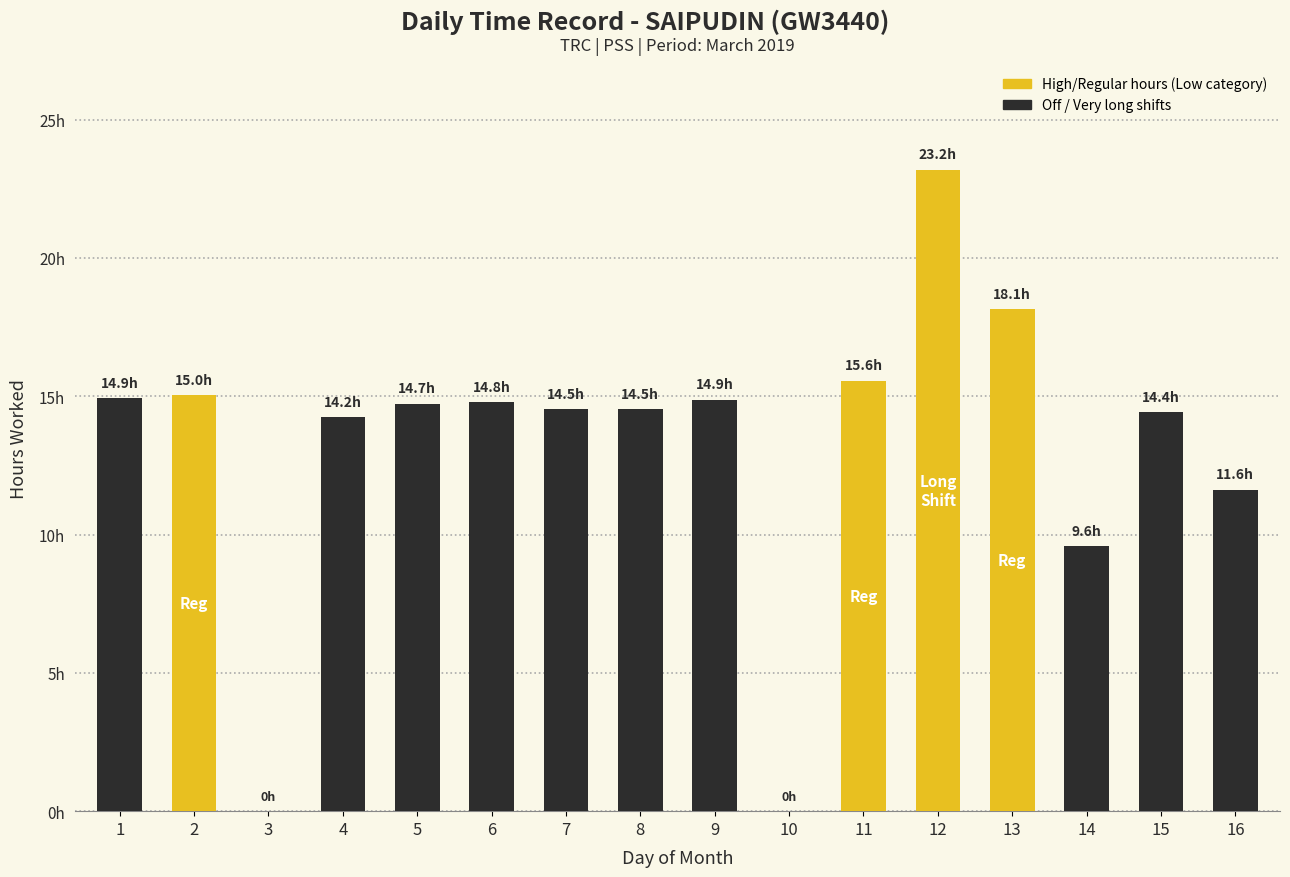

Reading left to right, transcribe all the data shown in this chart.

14.9	15.0	0.0	14.2	14.7	14.8	14.5	14.5	14.9	0.0	15.6	23.2	18.1	9.6	14.4	11.6